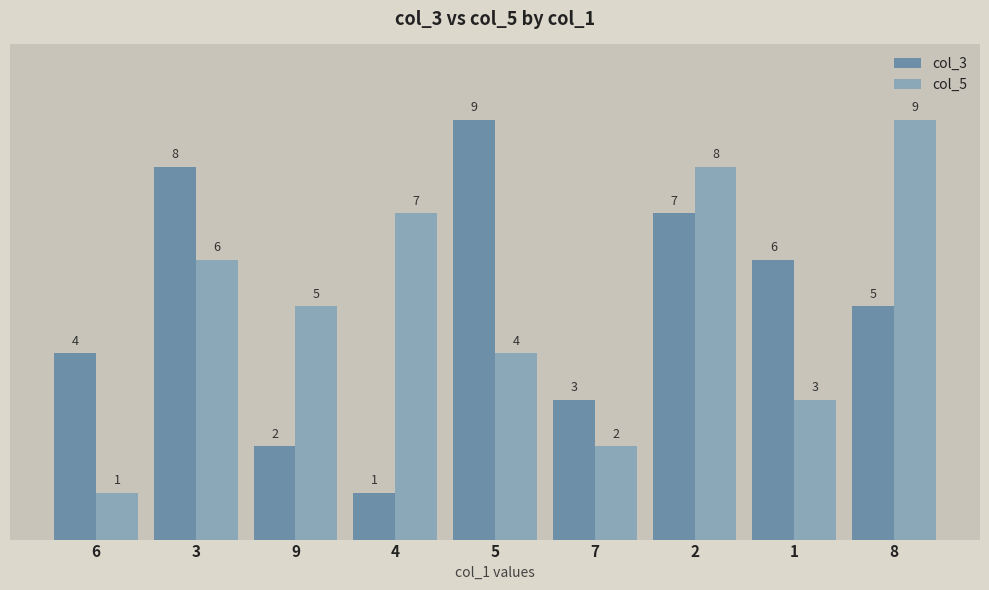

Reading left to right, extract all data points from this chart.

col_3: 4	8	2	1	9	3	7	6	5
col_5: 1	6	5	7	4	2	8	3	9